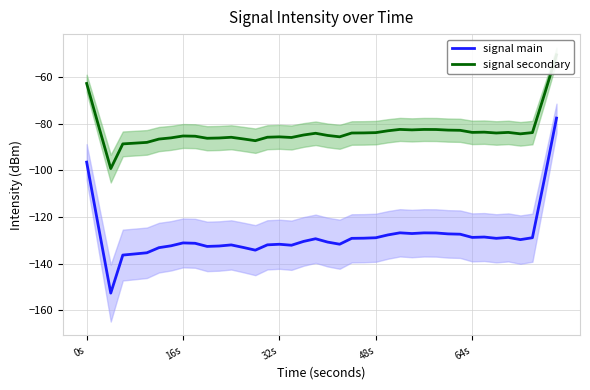

What is the lowest value of the signal main series?

-152.7